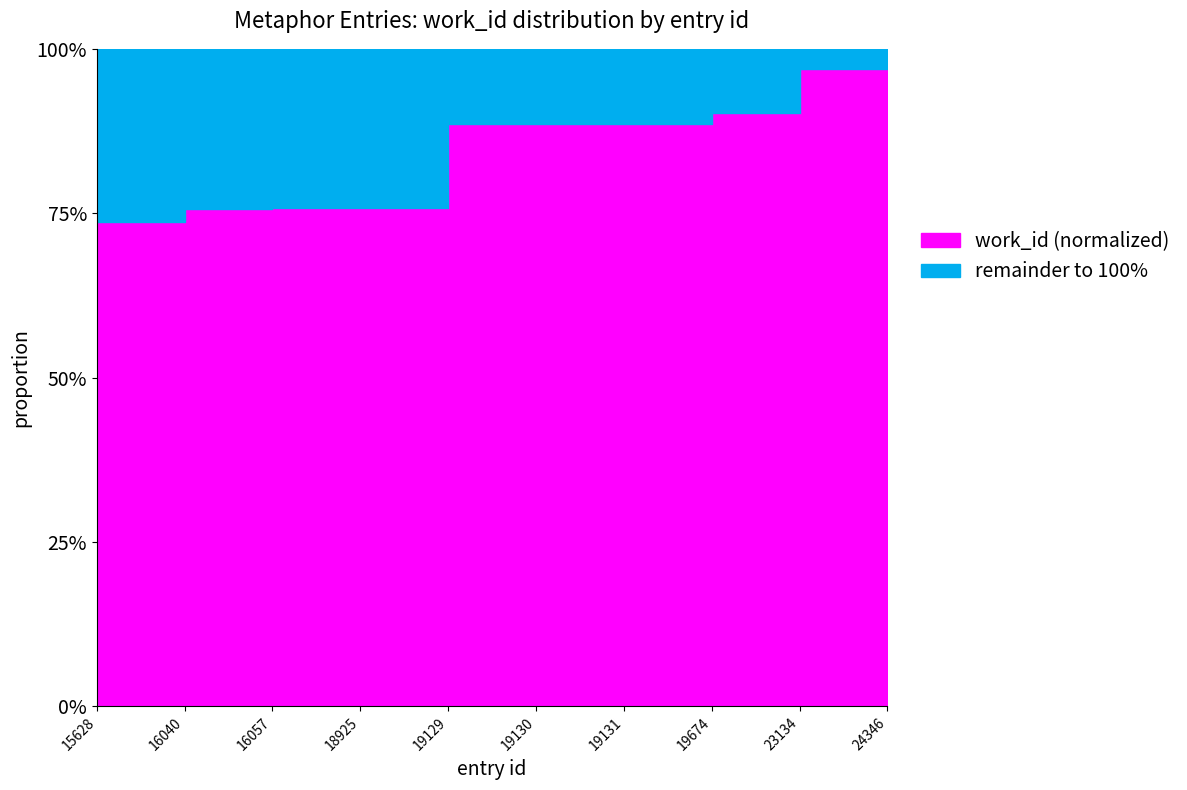

What is the average value?

0.9